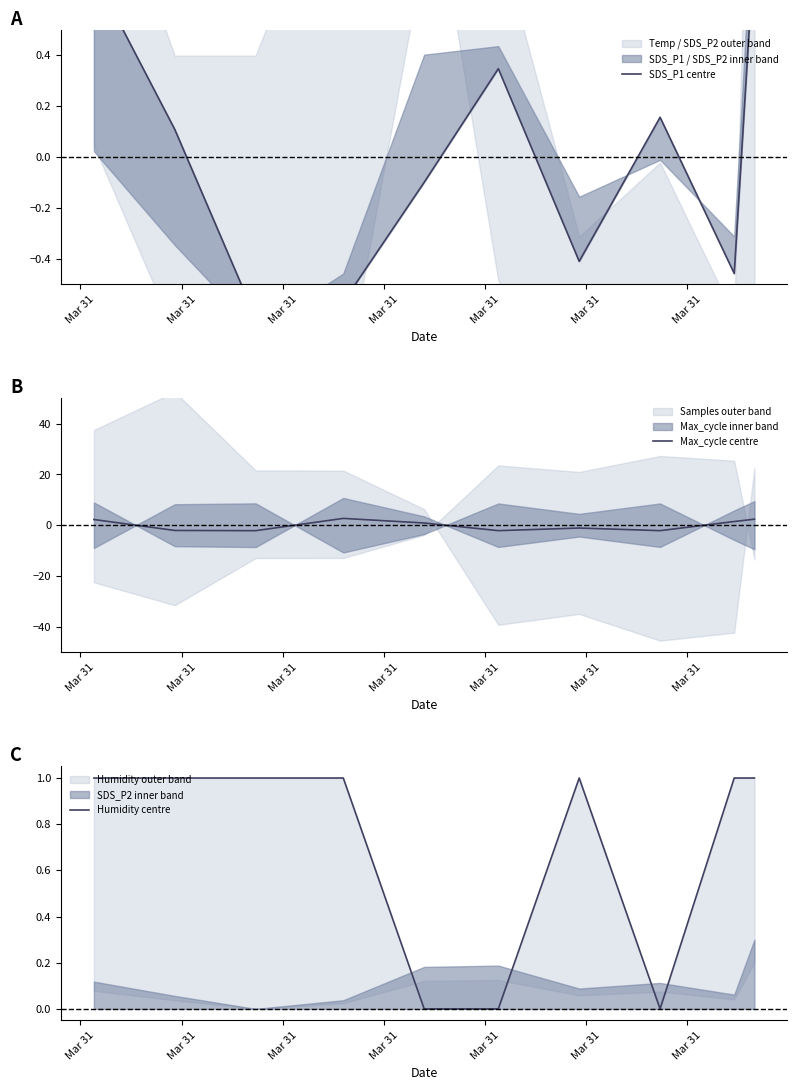

How many times do Max_cycle centre and Humidity centre cross each other?

4